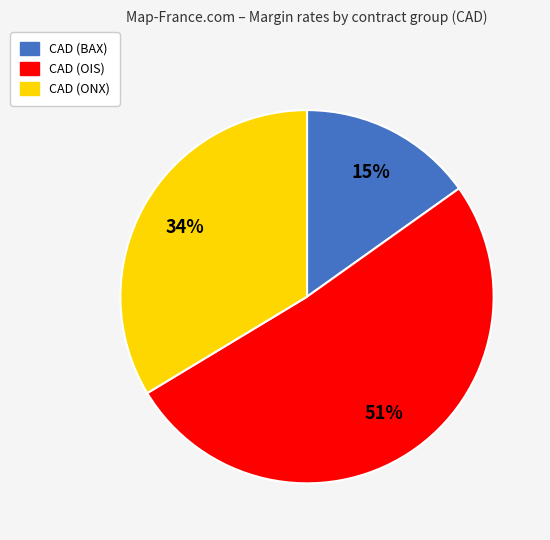

The CAD (BAX) slice represents 15% of the pie. True or false?

True